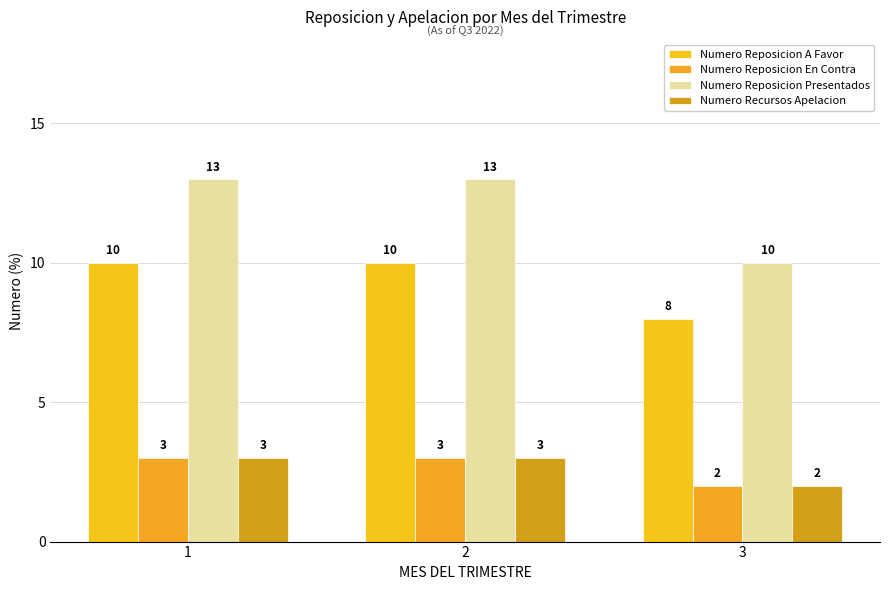

Count the number of data series in this chart.

4